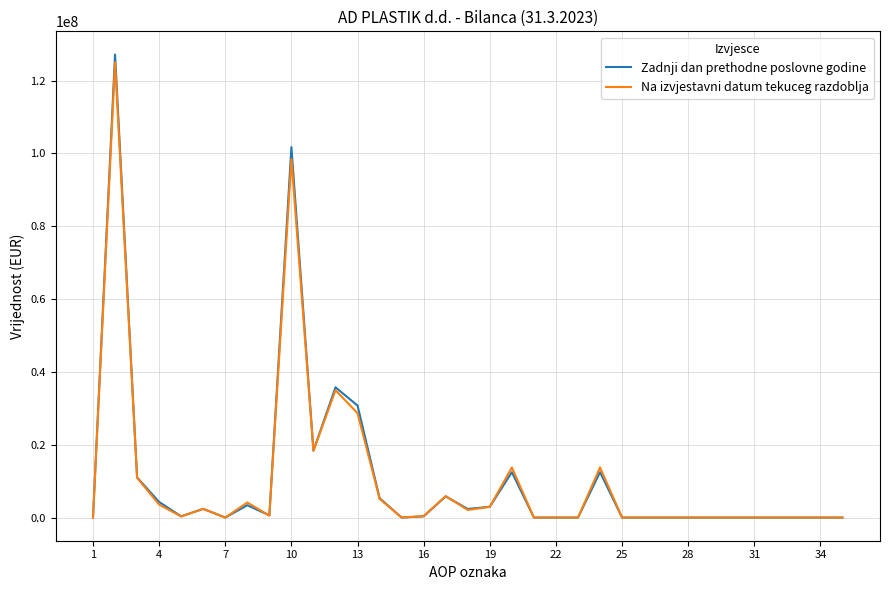

Count the number of data series in this chart.

2